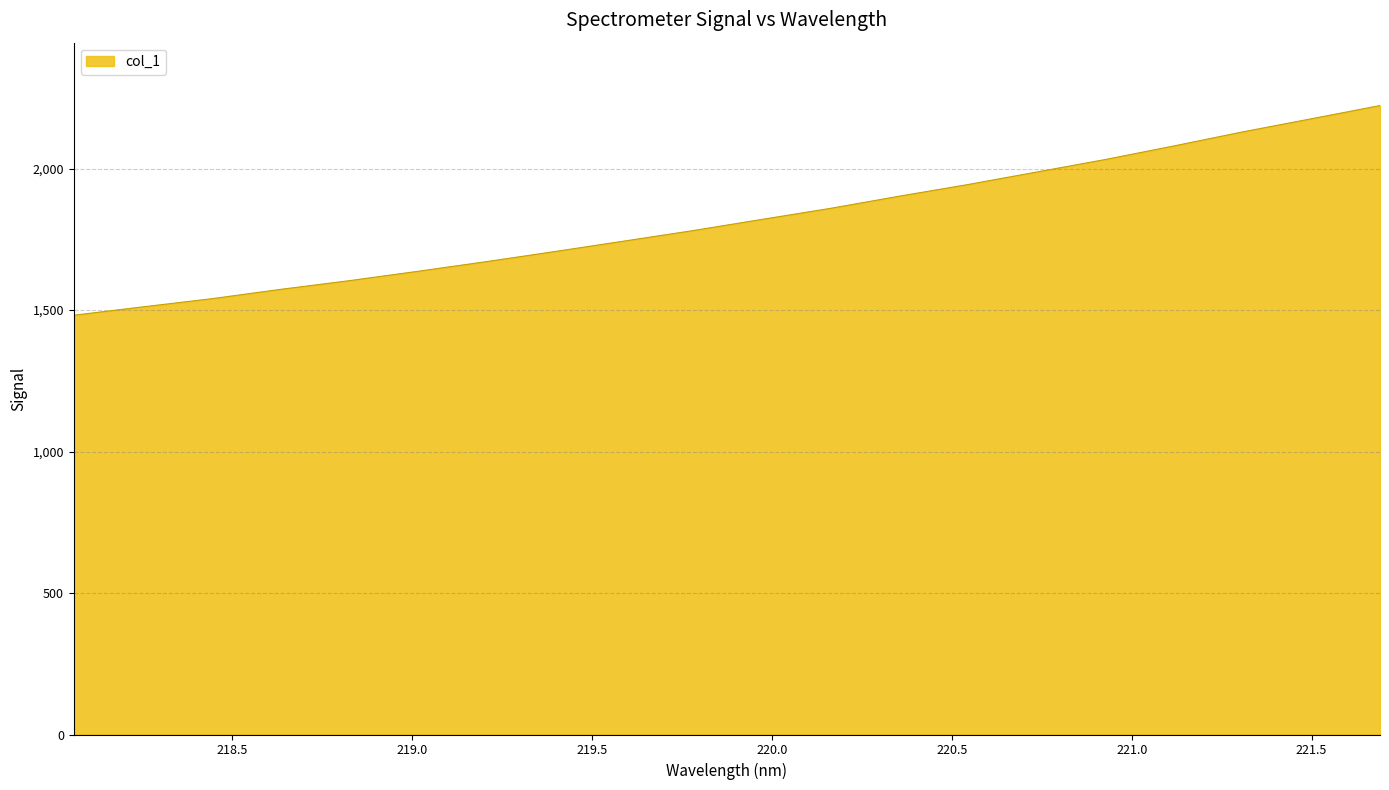

What is the minimum value shown in the chart?

1482.0